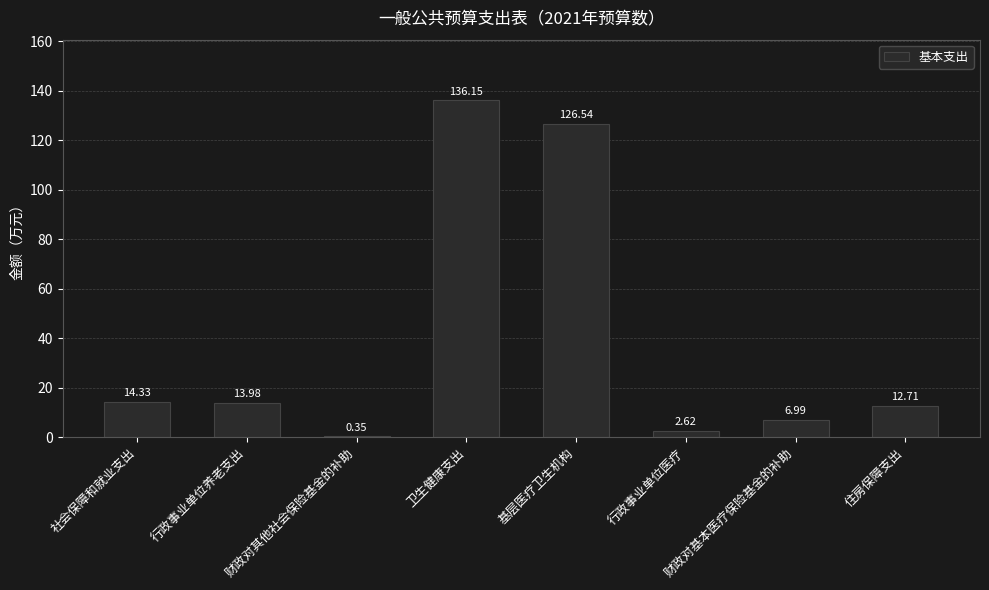

At which category does the chart reach its peak across all series?

卫生健康支出